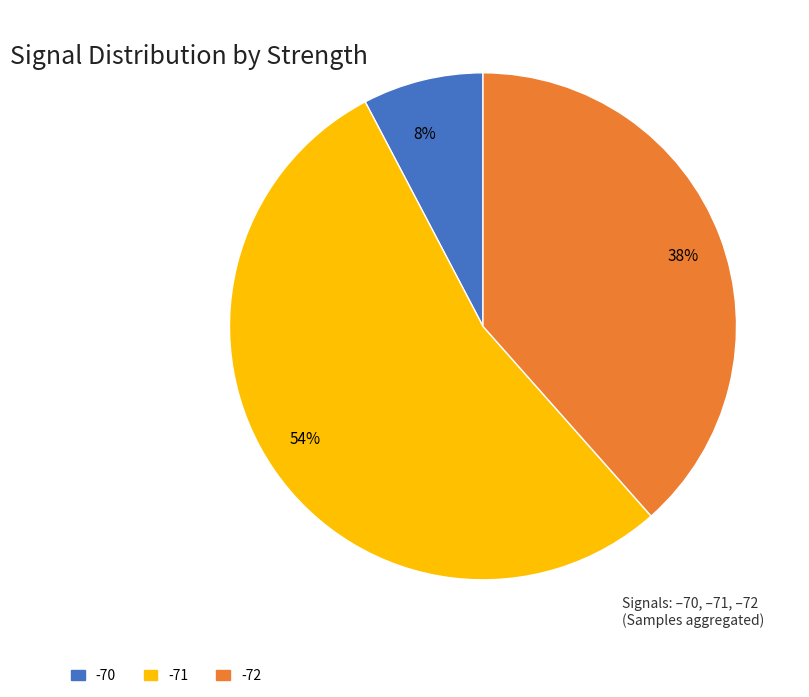

What is the largest slice in the pie chart?

54%